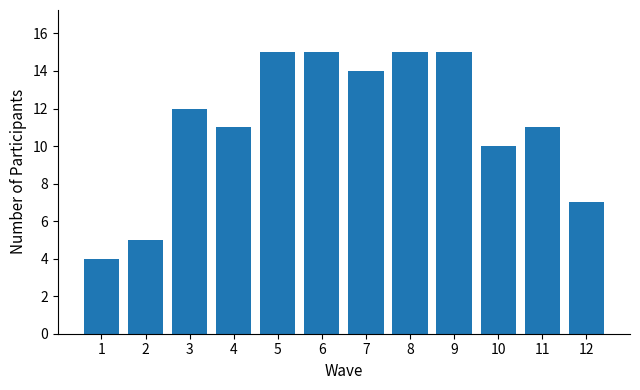

What is the sum of all values?

134